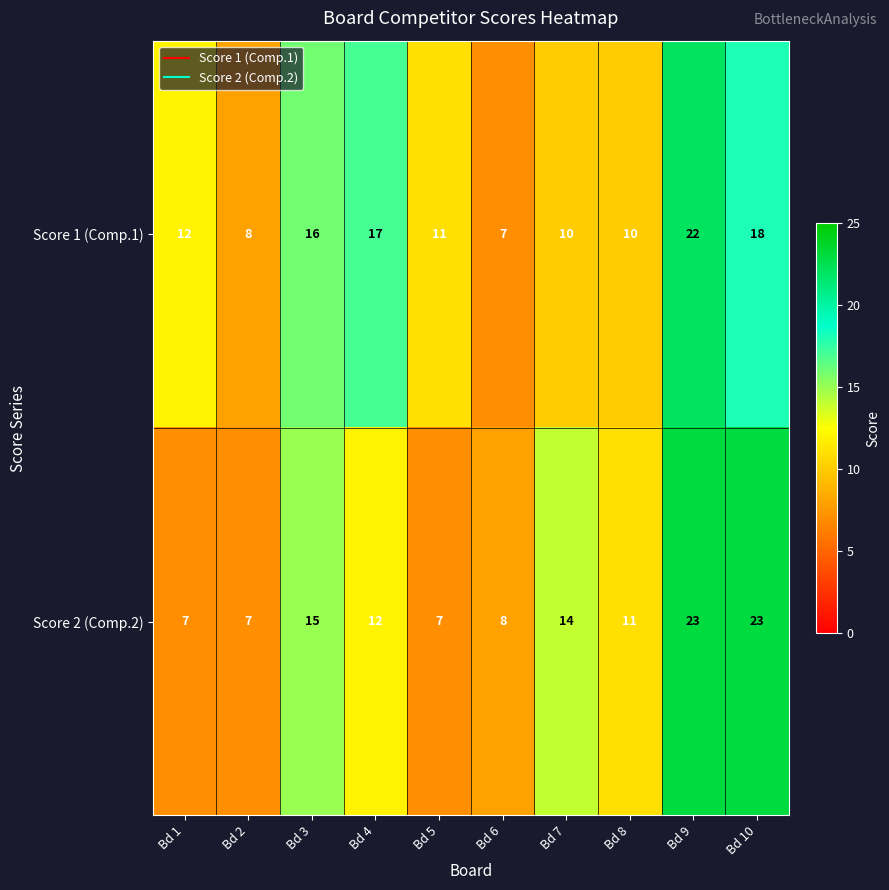

What is the difference between the highest and lowest values at Bd 4?

5